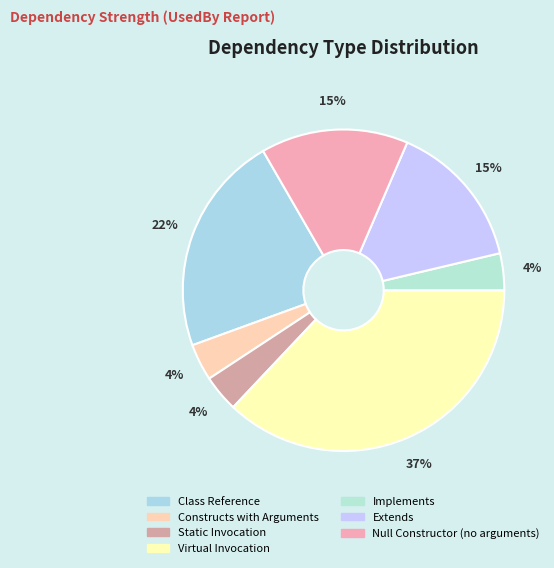

Count the number of slices in the pie.

7